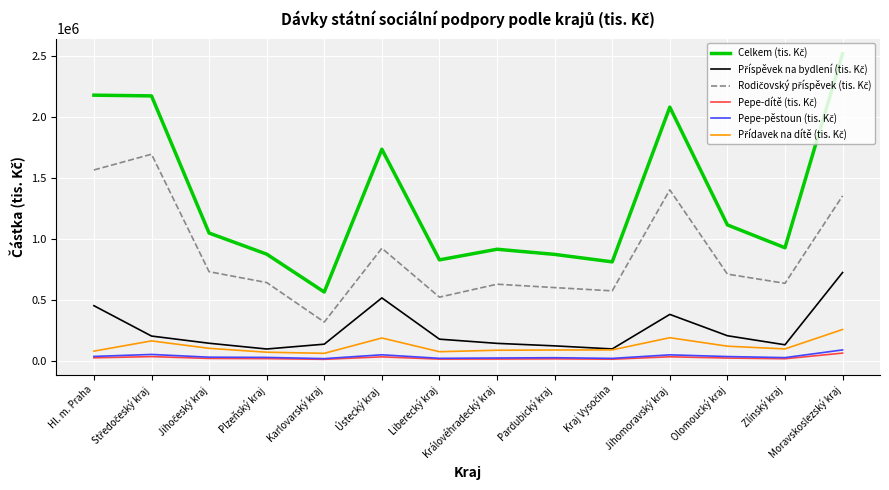

Which category has the highest value across all series?

Moravskoslezský kraj